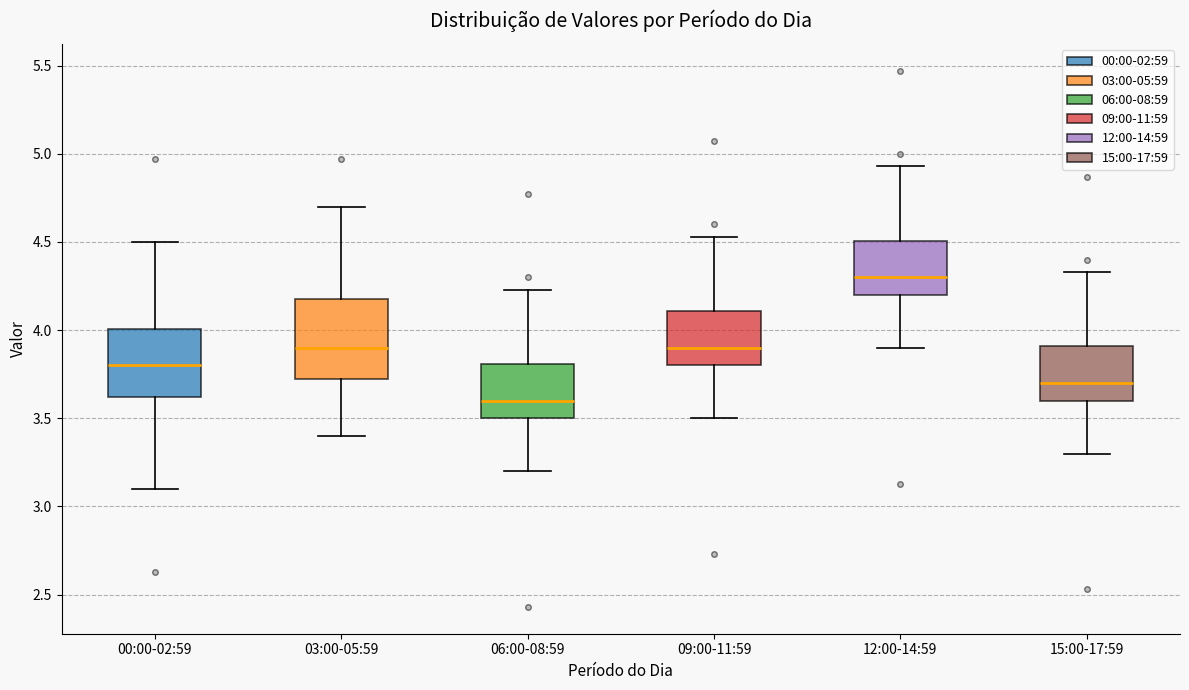

Which box is the tallest, from its lower edge to its upper edge?

03:00-05:59